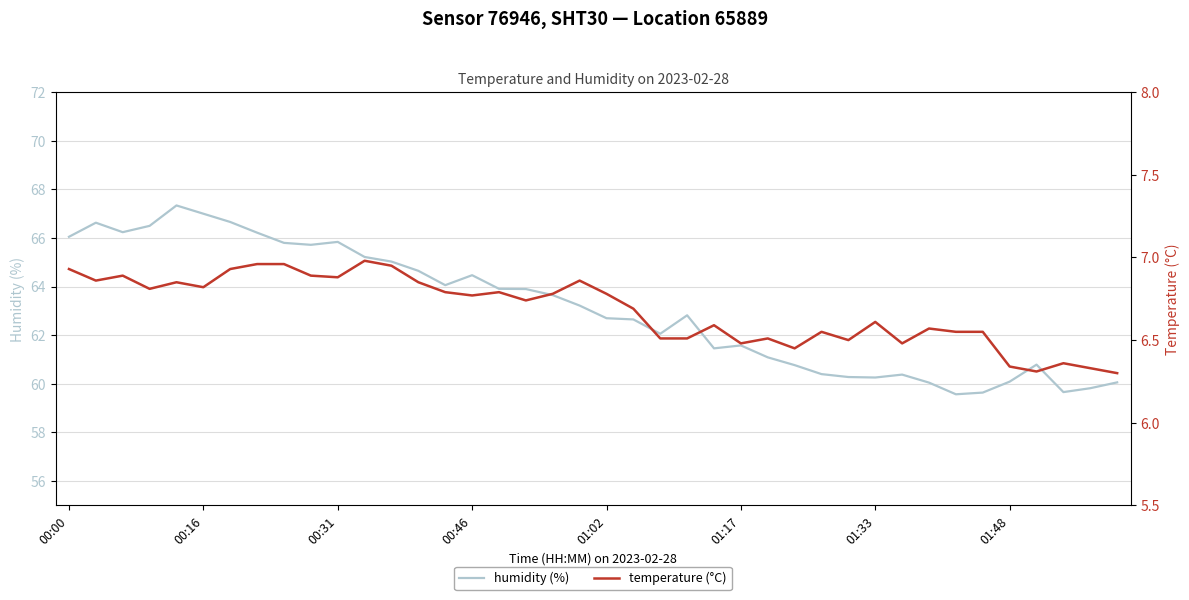

What is the maximum value shown in the chart?

67.3